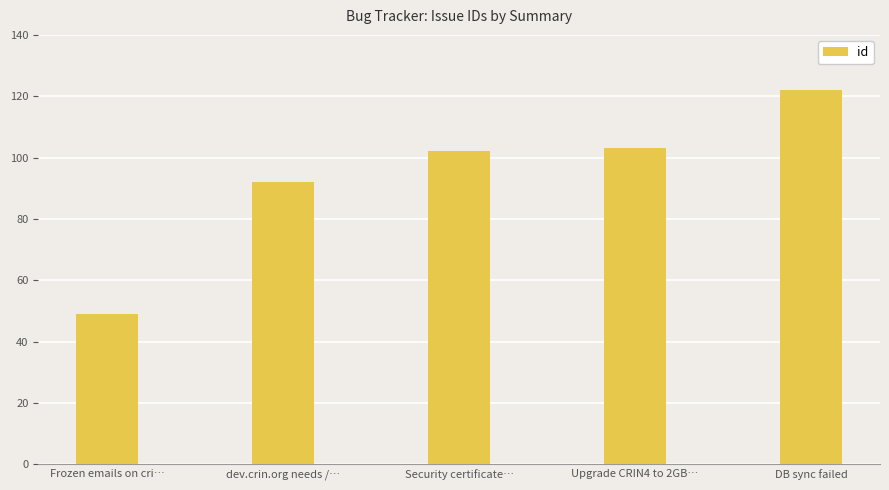

What is the greatest value displayed?

122